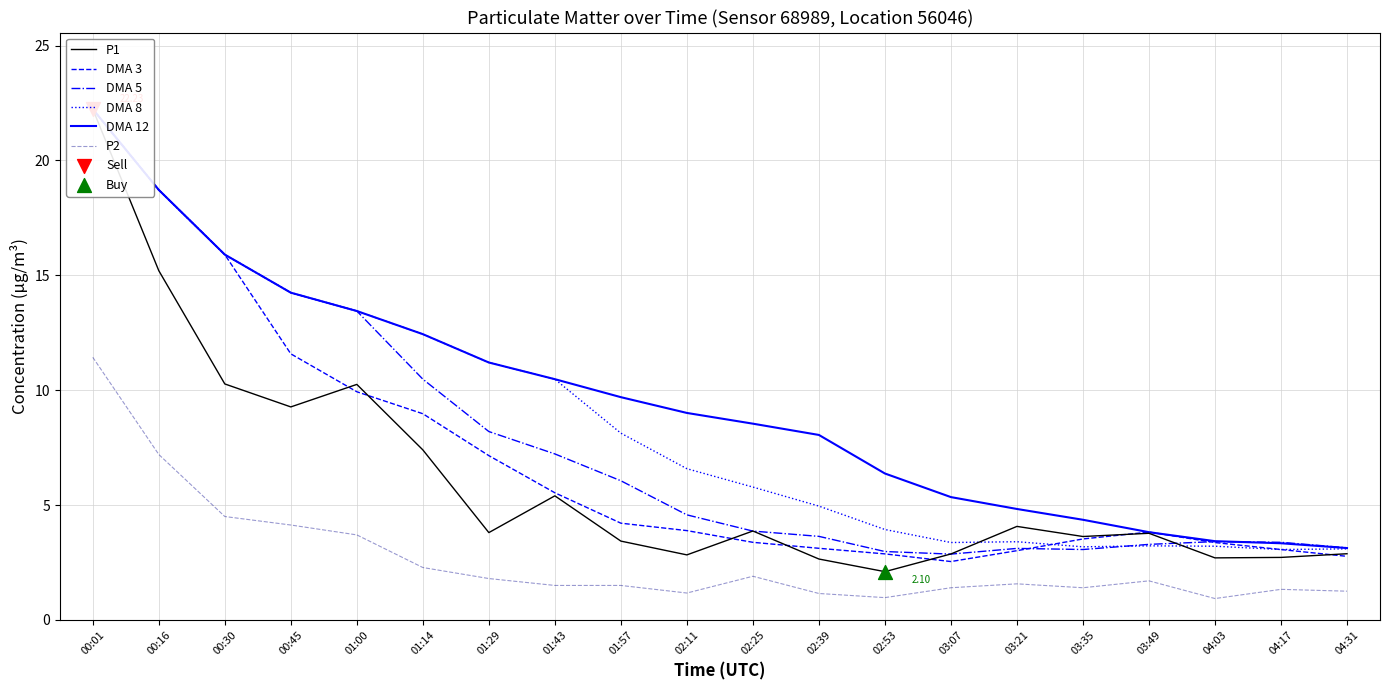

Which series contains the highest Y value?

P1